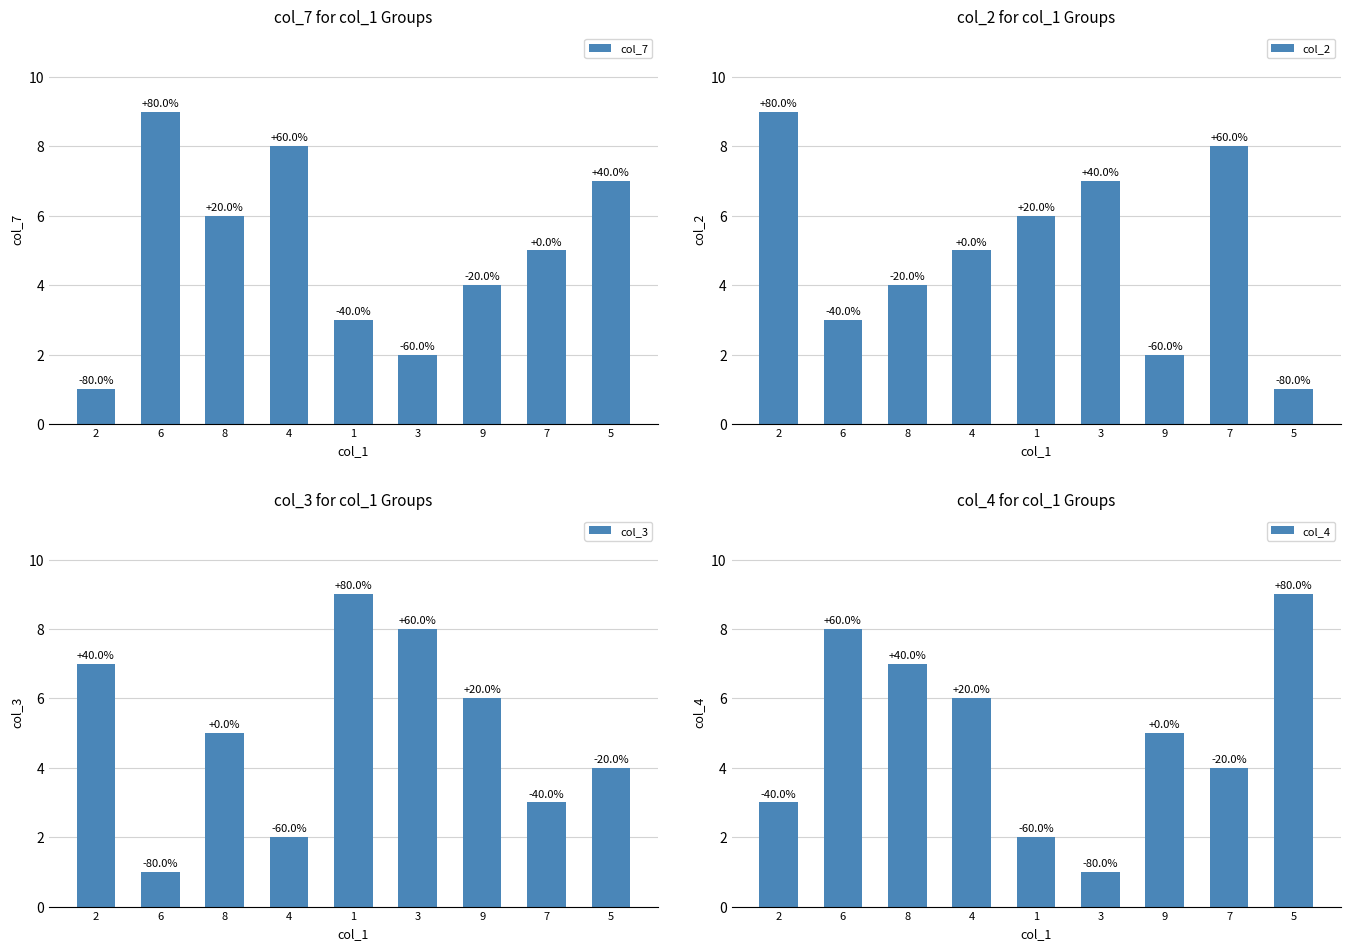

What is the difference between the second highest and second lowest values in the col_3 series?

6